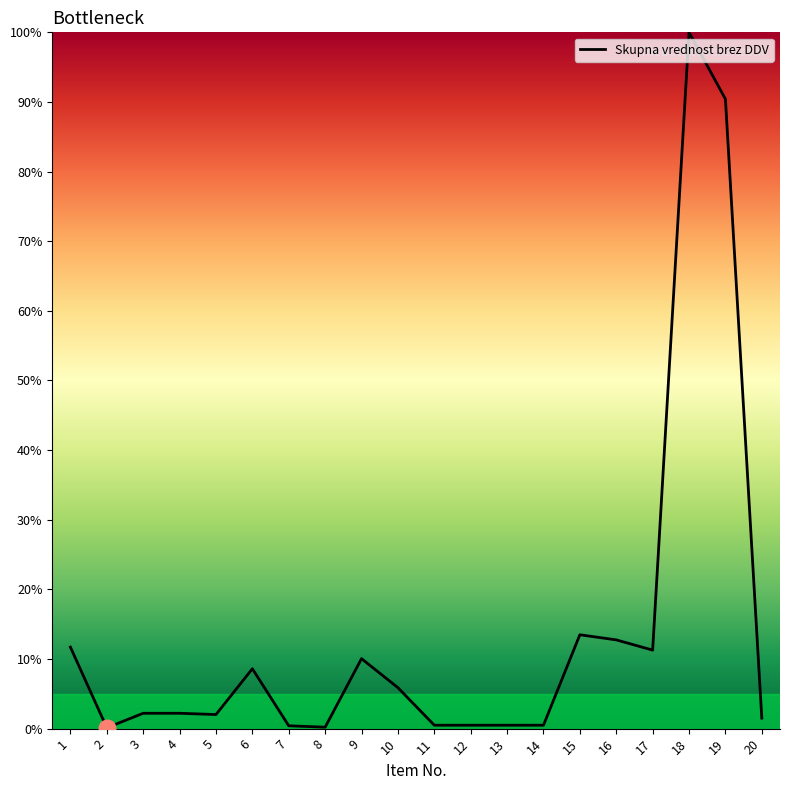

The value at 18 is 53.5. True or false?

False